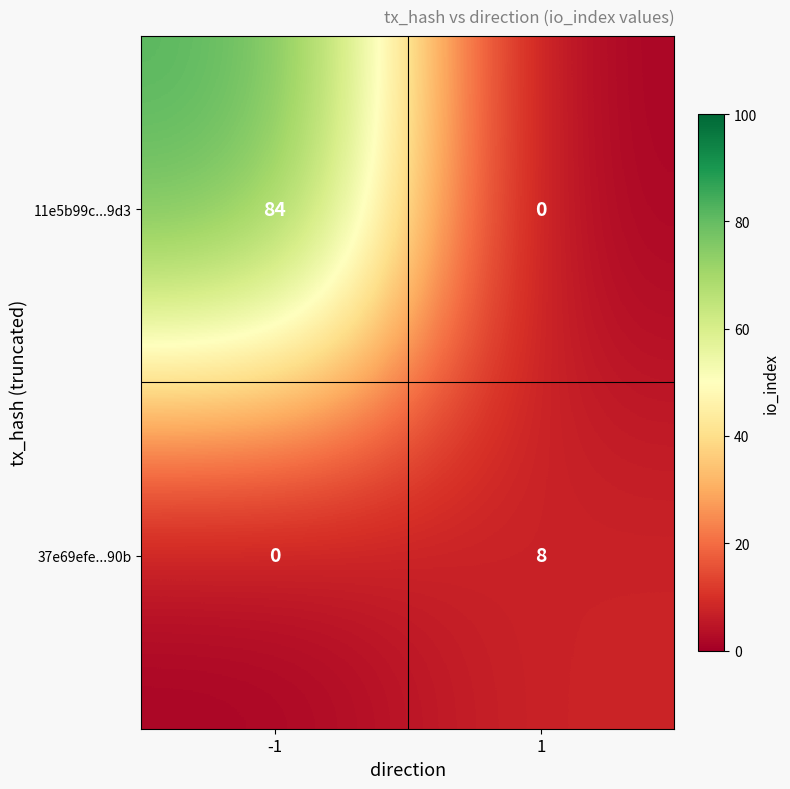

At how many categories does at least one series exceed 19?

1